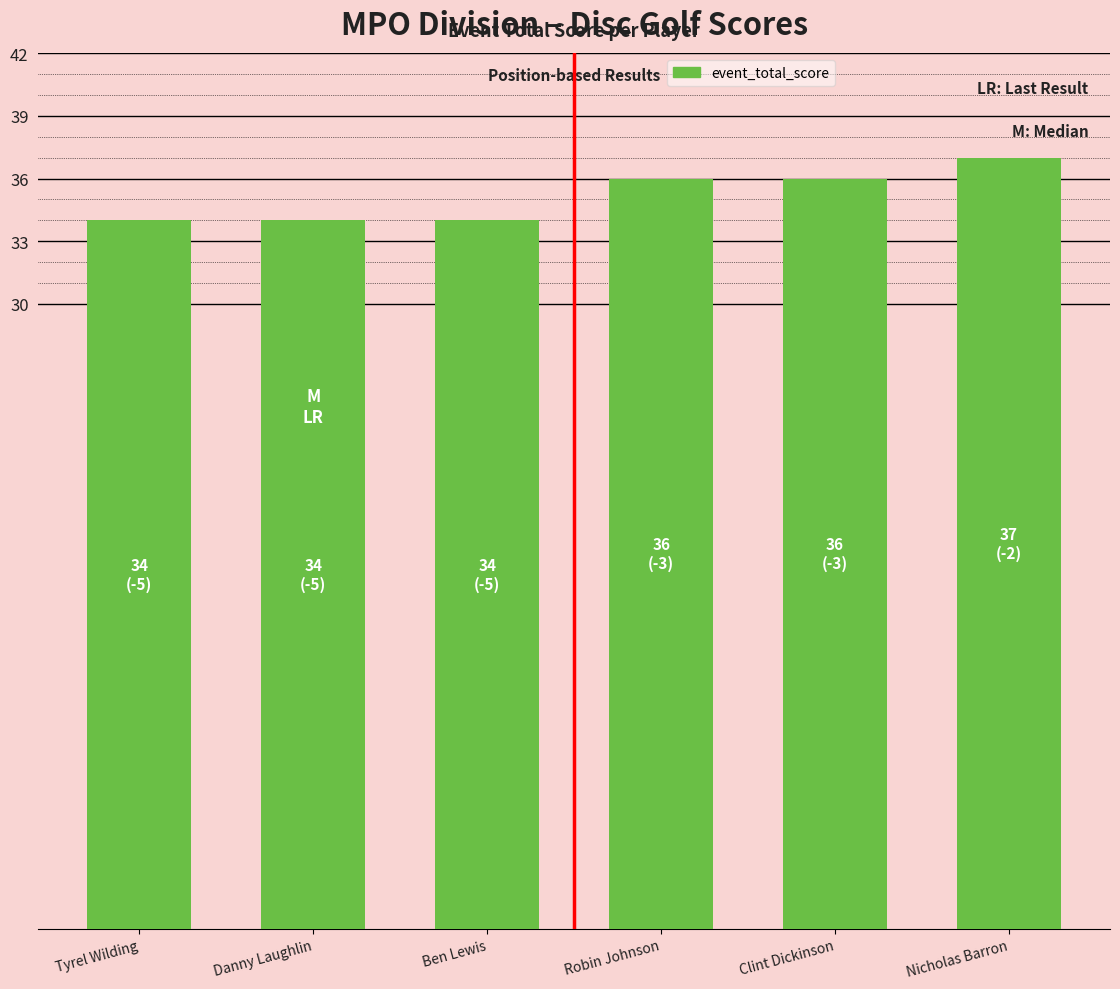

What is the label of the 3rd bar from the right?

Robin Johnson